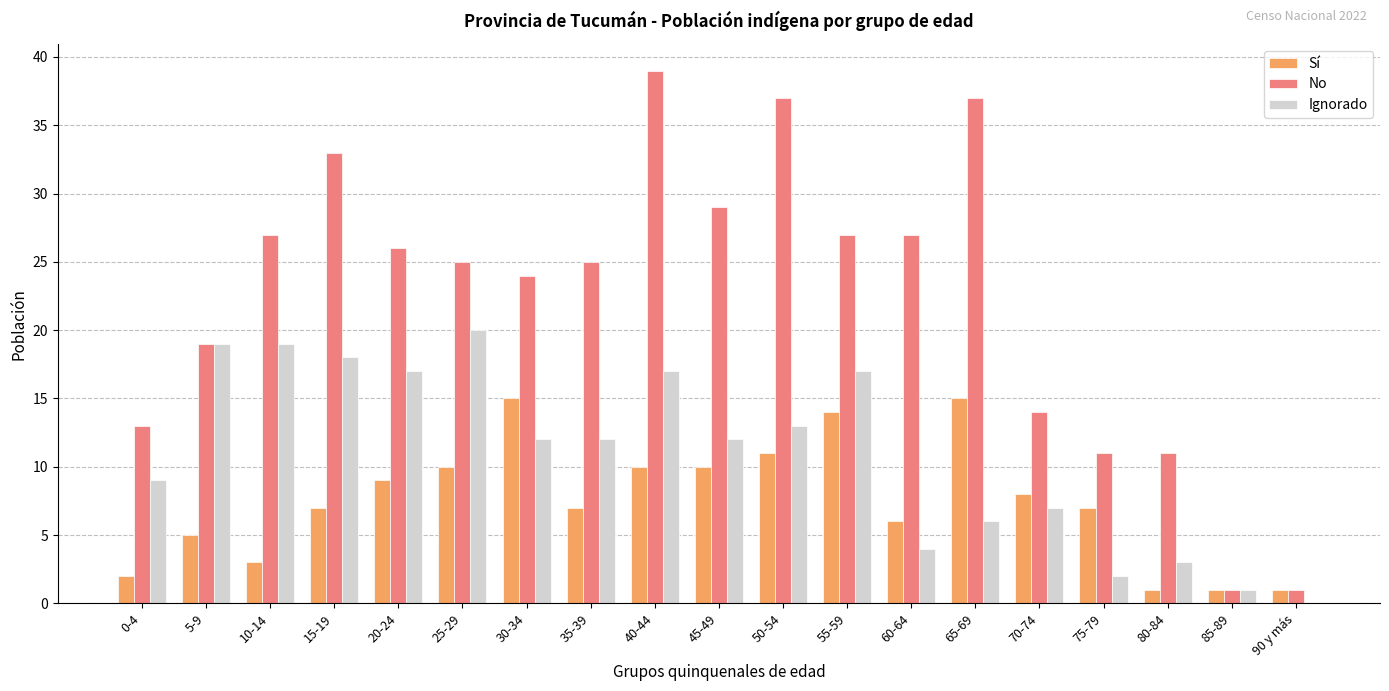

What is the highest value of the Sí series?

15